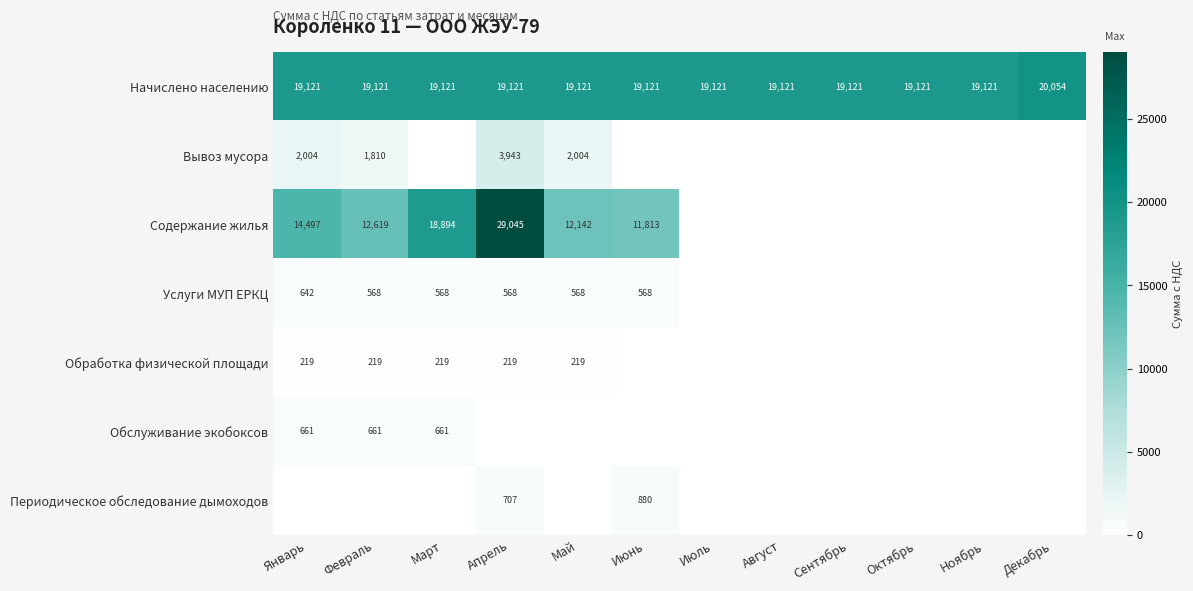

The Содержание жилья series shows 14497 at Январь. True or false?

True